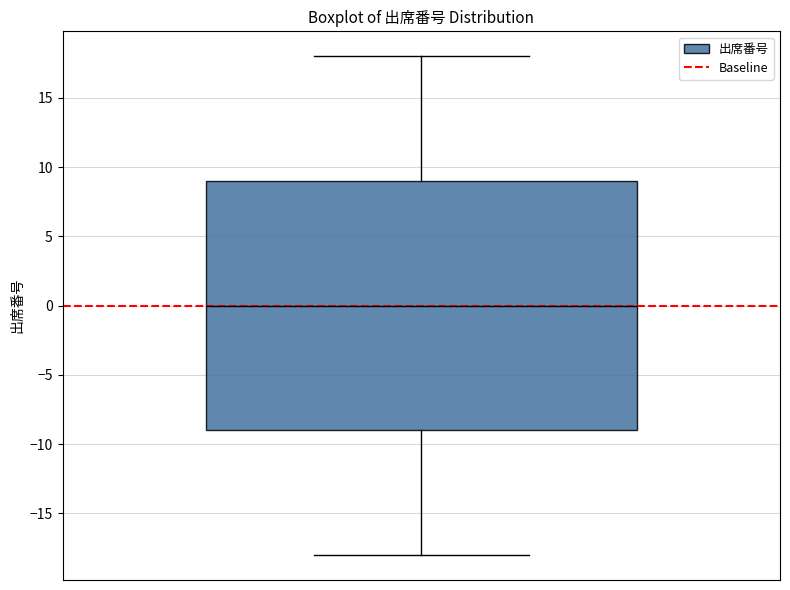

Where is the upper edge of the box on the y-axis? The values are not printed on the chart, so give them approximately, as read against the axis.

9